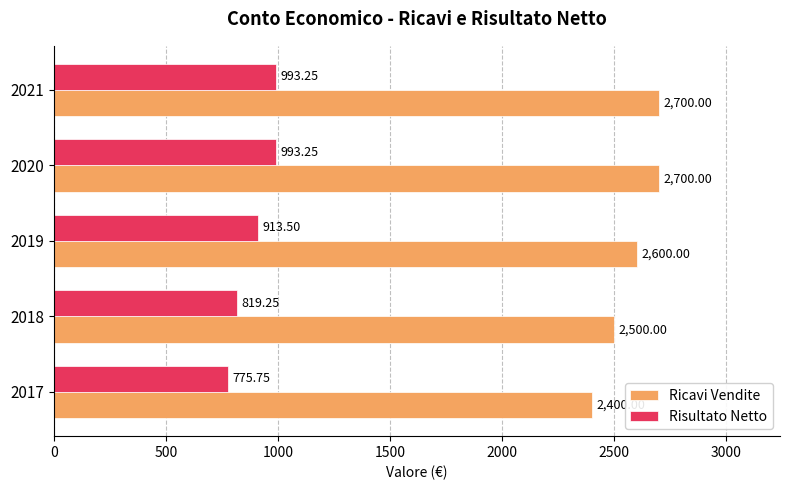

Which series has the largest total across all categories?

Ricavi Vendite